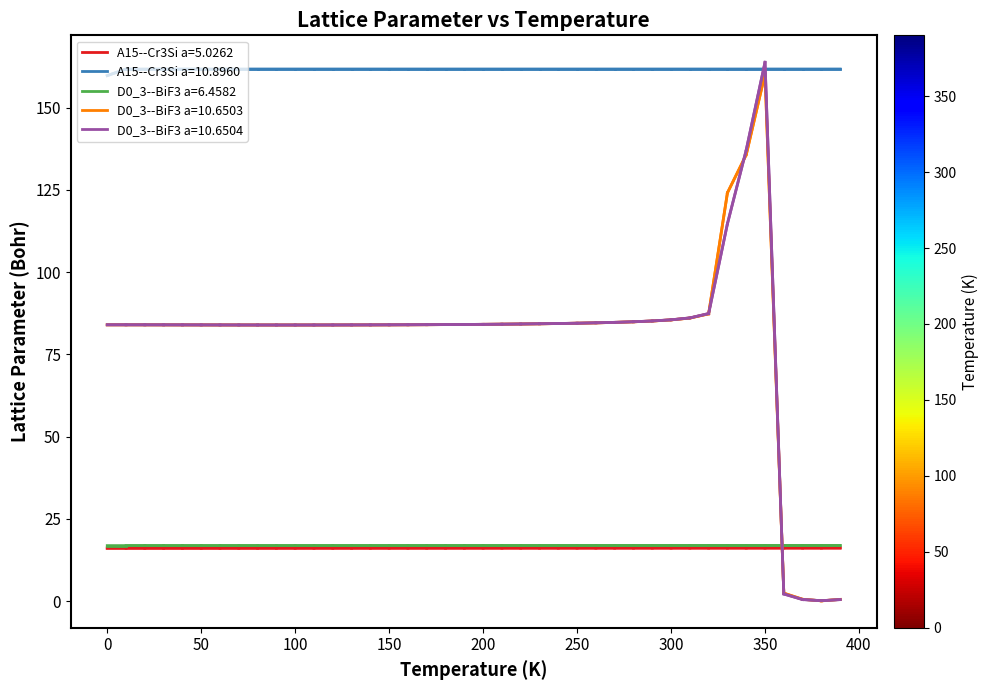

Which series has the widest spread of values?

D0_3--BiF3 a=10.6504